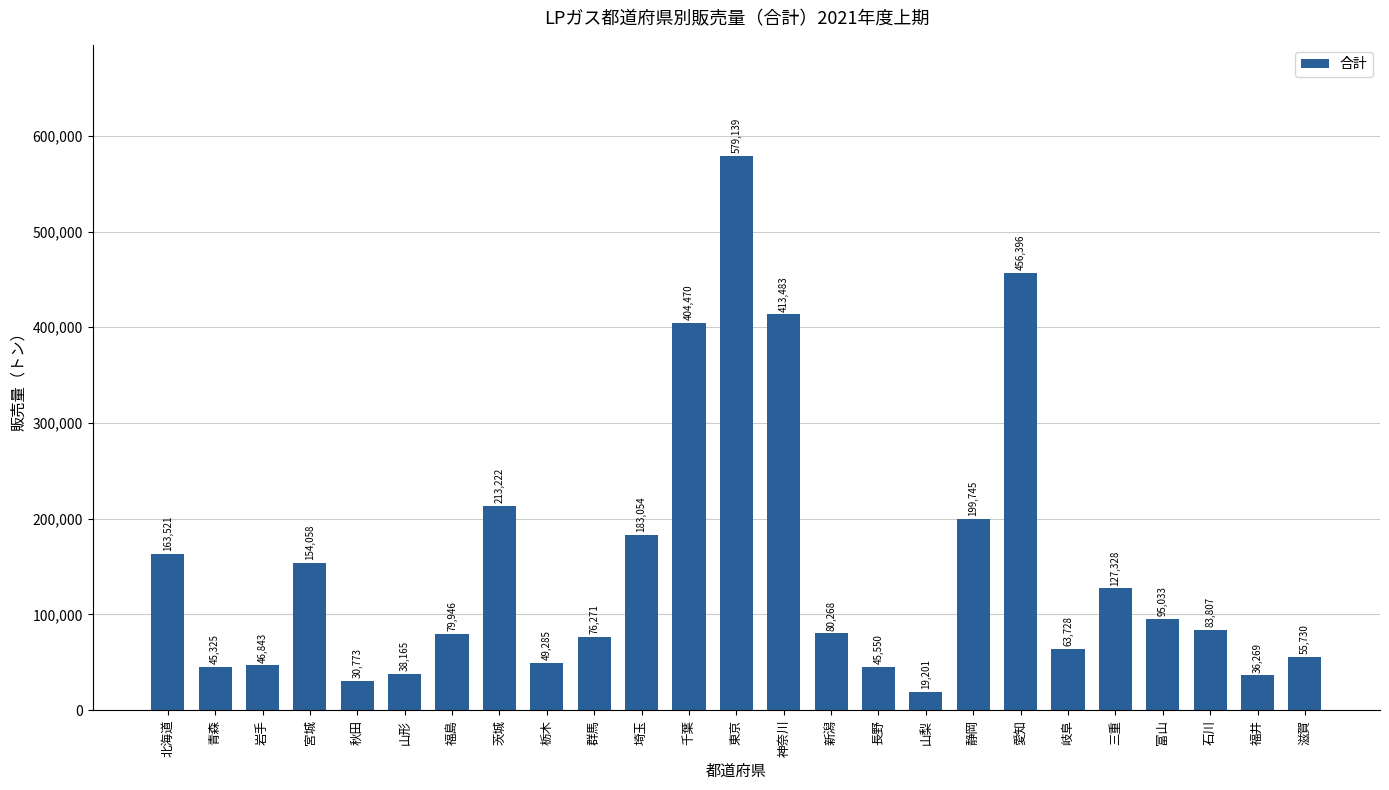

Is it true that the value at 東京 is 579139?

True